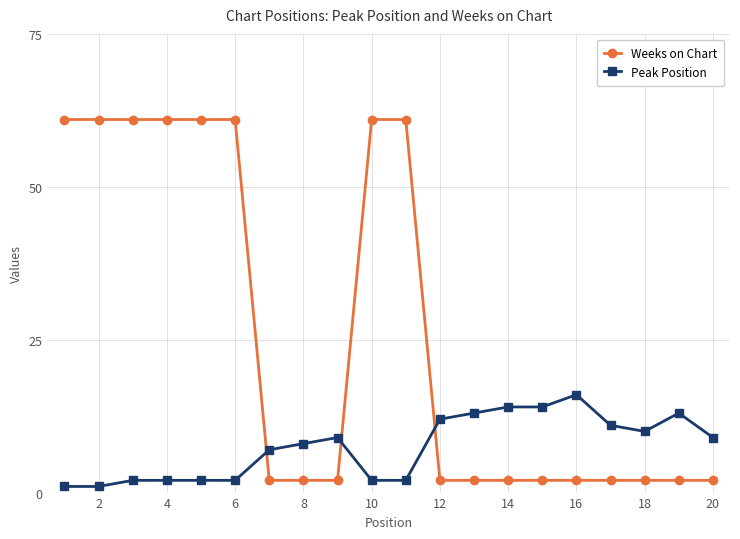

Count the number of categories in the chart.

20